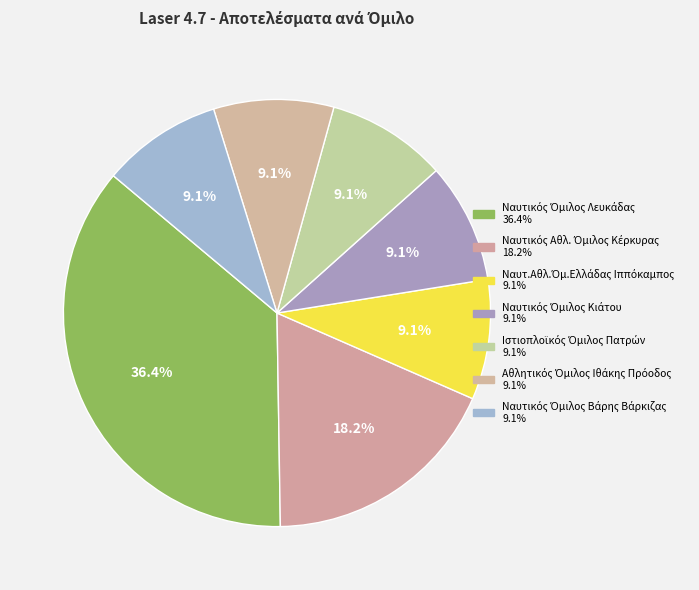

Count the number of slices in the pie.

7